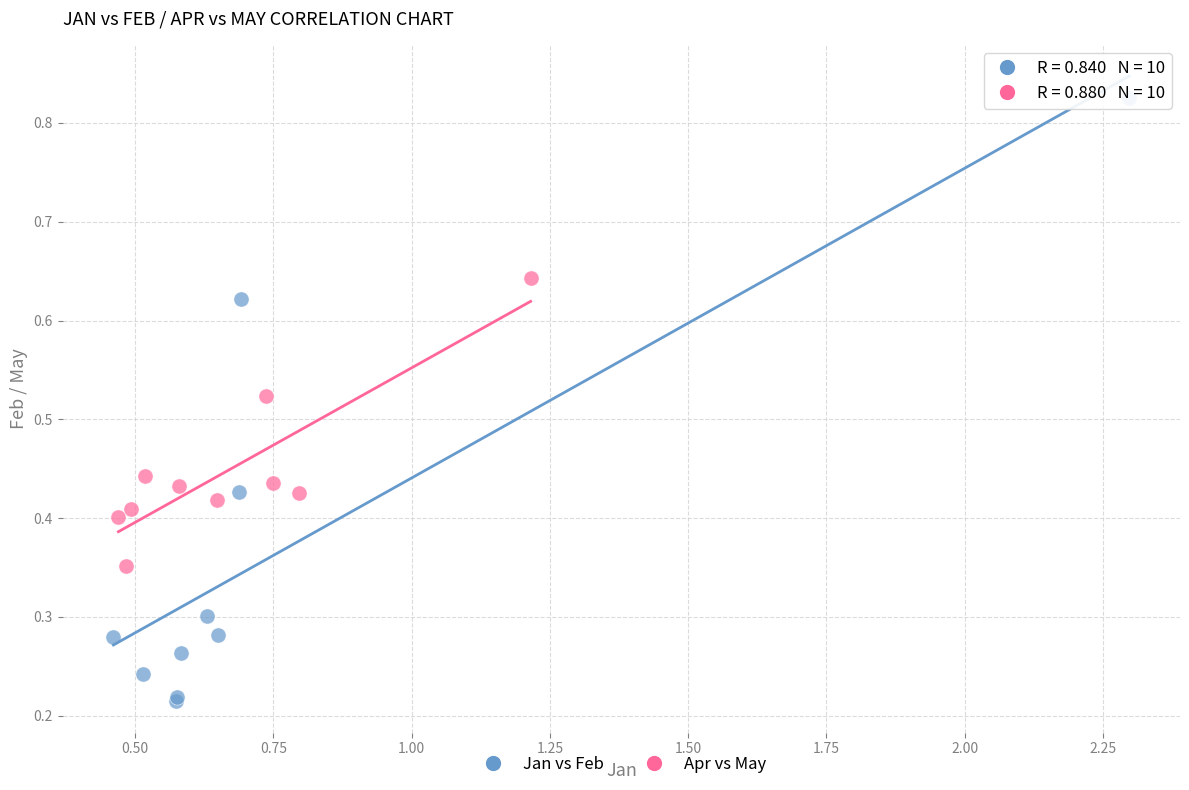

Which series reaches the maximum Y coordinate?

Jan vs Feb